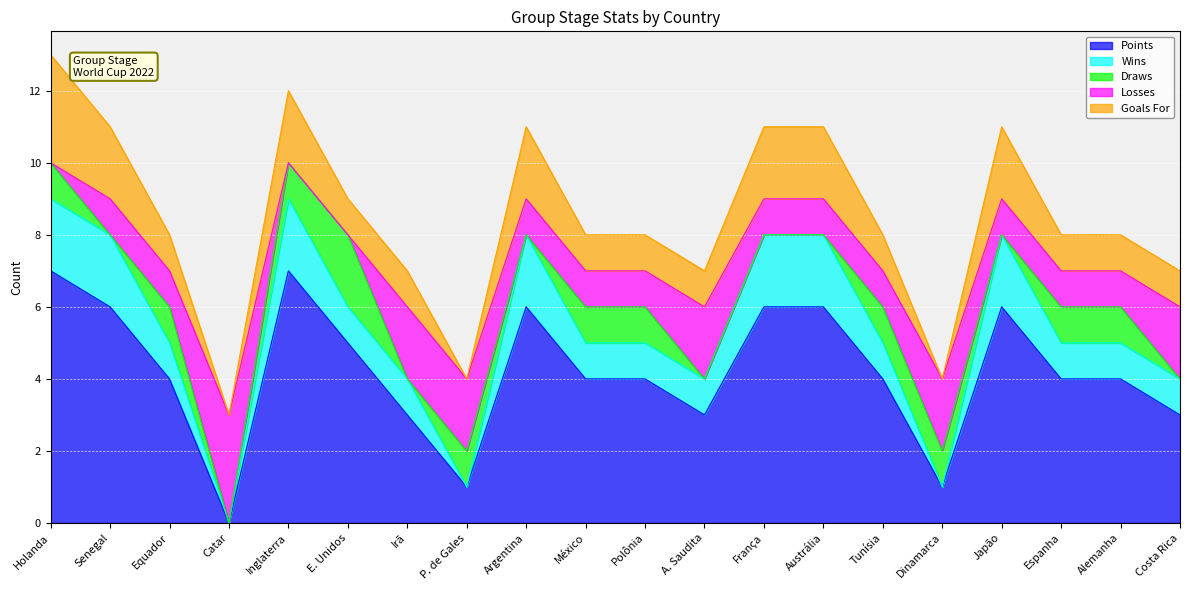

The Points series shows 11 at Japão. True or false?

False